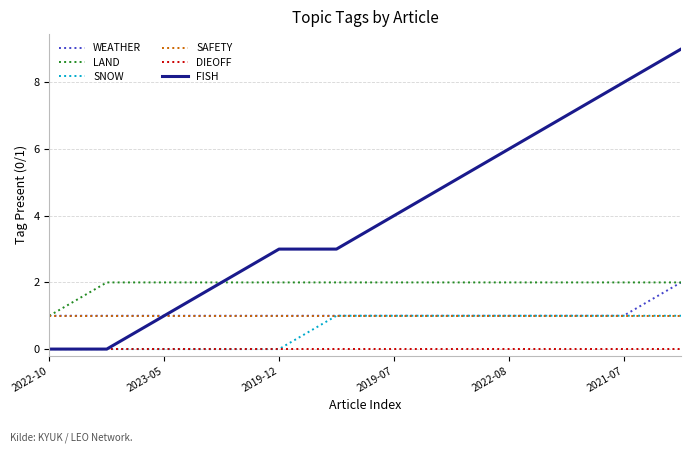

Which series has the widest spread of values?

FISH